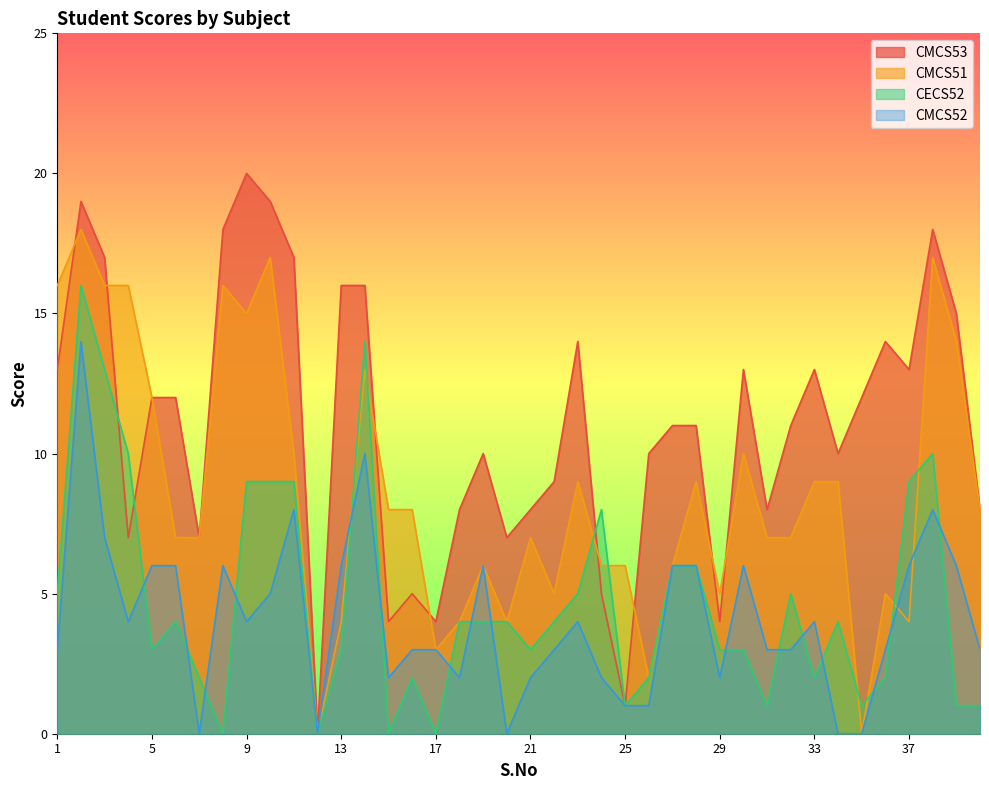

Reading right to left, transcribe all the data shown in this chart.

CMCS53: 8	15	18	13	14	12	10	13	11	8	13	4	11	11	10	1	5	14	9	8	7	10	8	4	5	4	16	16	0	17	19	20	18	7	12	12	7	17	19	13
CMCS51: 8	14	17	4	5	0	9	9	7	7	10	5	9	6	2	6	6	9	5	7	4	6	4	3	8	8	13	4	0	10	17	15	16	7	7	12	16	16	18	16
CECS52: 1	1	10	9	2	1	4	2	5	1	3	3	6	6	2	1	8	5	4	3	4	4	4	0	2	0	14	3	0	9	9	9	0	2	4	3	10	13	16	5
CMCS52: 3	6	8	6	3	0	0	4	3	3	6	2	6	6	1	1	2	4	3	2	0	6	2	3	3	2	10	6	0	8	5	4	6	0	6	6	4	7	14	3